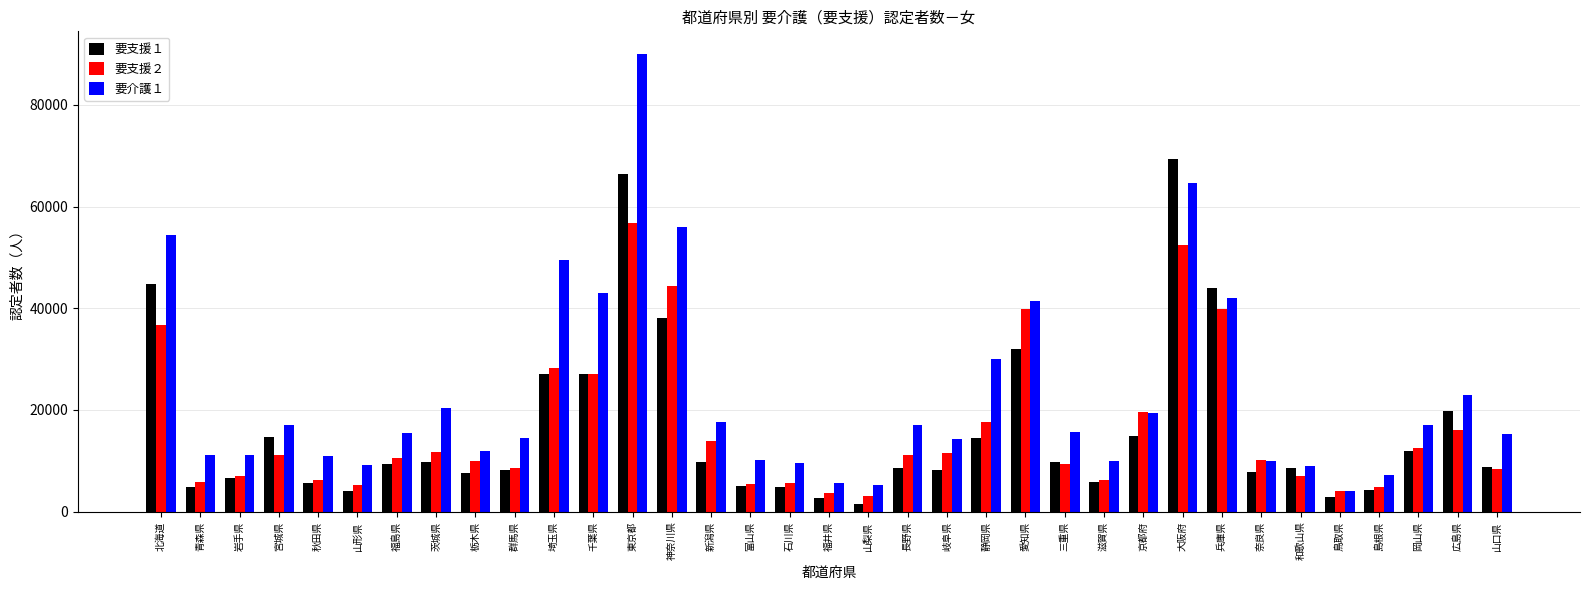

List the series in order of their peak value, highest first.

要介護１, 要支援１, 要支援２